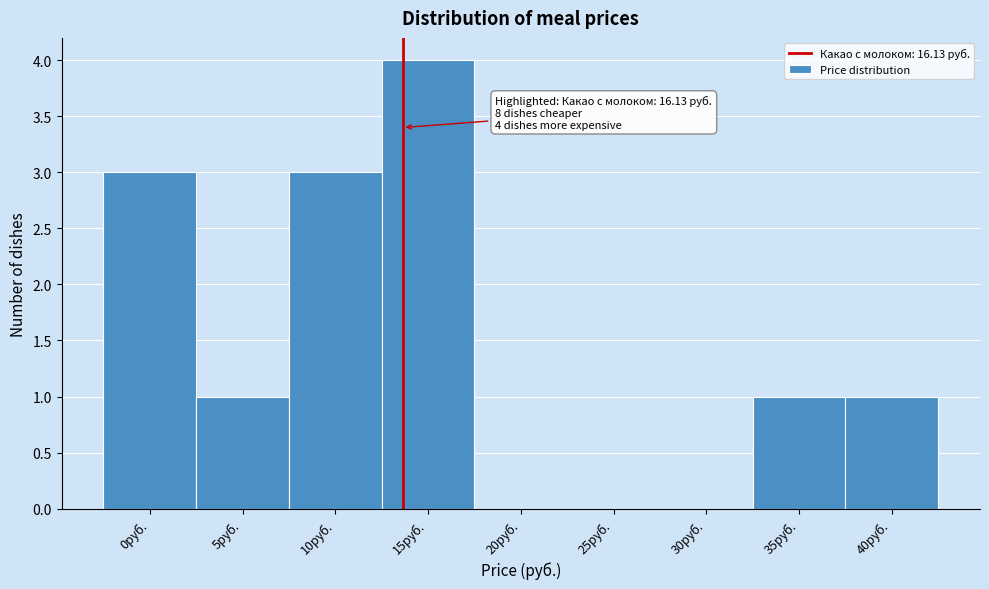

Reading right to left, list all the values displayed in this chart.

40руб.=1	35руб.=1	30руб.=0	25руб.=0	20руб.=0	15руб.=4	10руб.=3	5руб.=1	0руб.=3